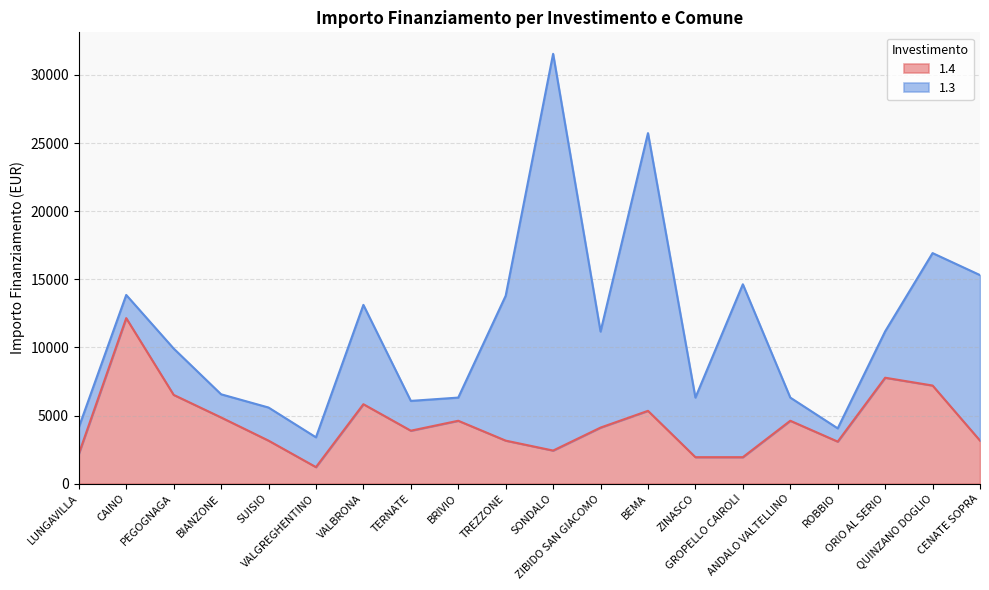

What is the maximum value for 1.4?

12150